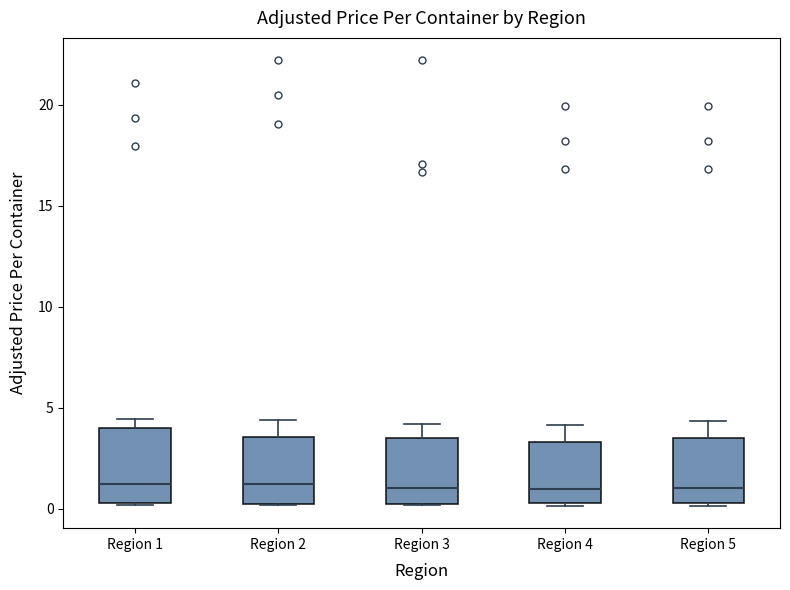

Where is the upper edge of the box for Region 1 on the y-axis? The values are not printed on the chart, so give them approximately, as read against the axis.

4.0